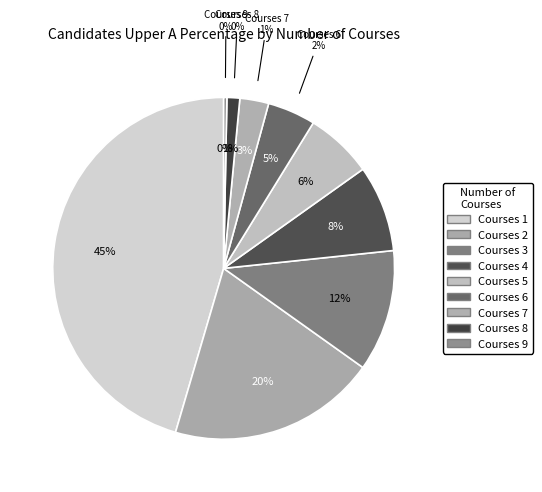

Between 2 and 10, which is larger?

2